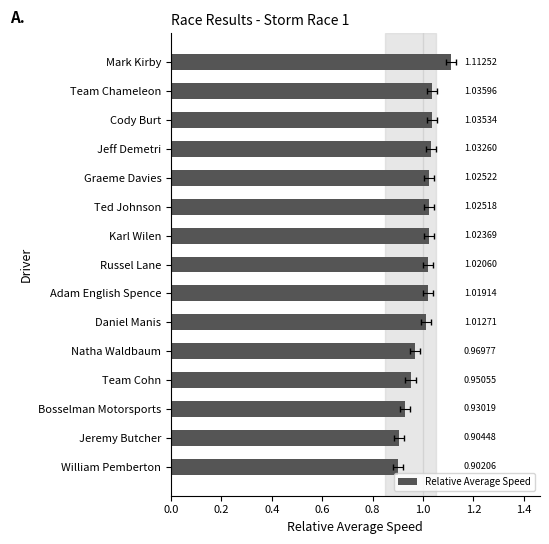

How many bars are there in total?

15